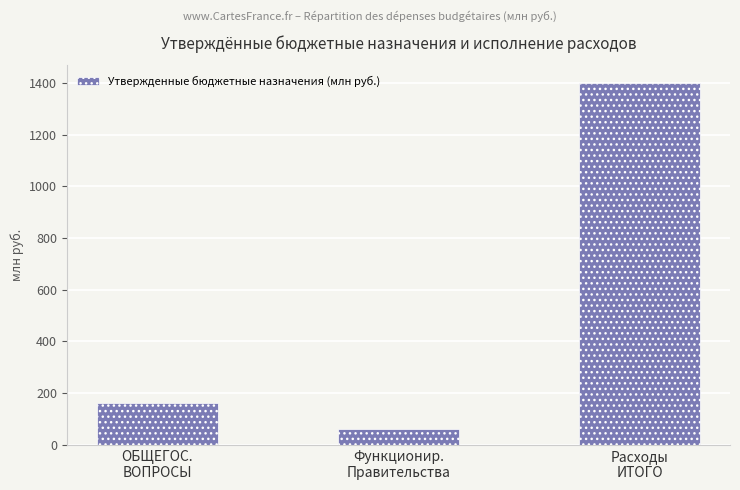

What is the label of the 3rd bar from the left?

Расходы
ИТОГО